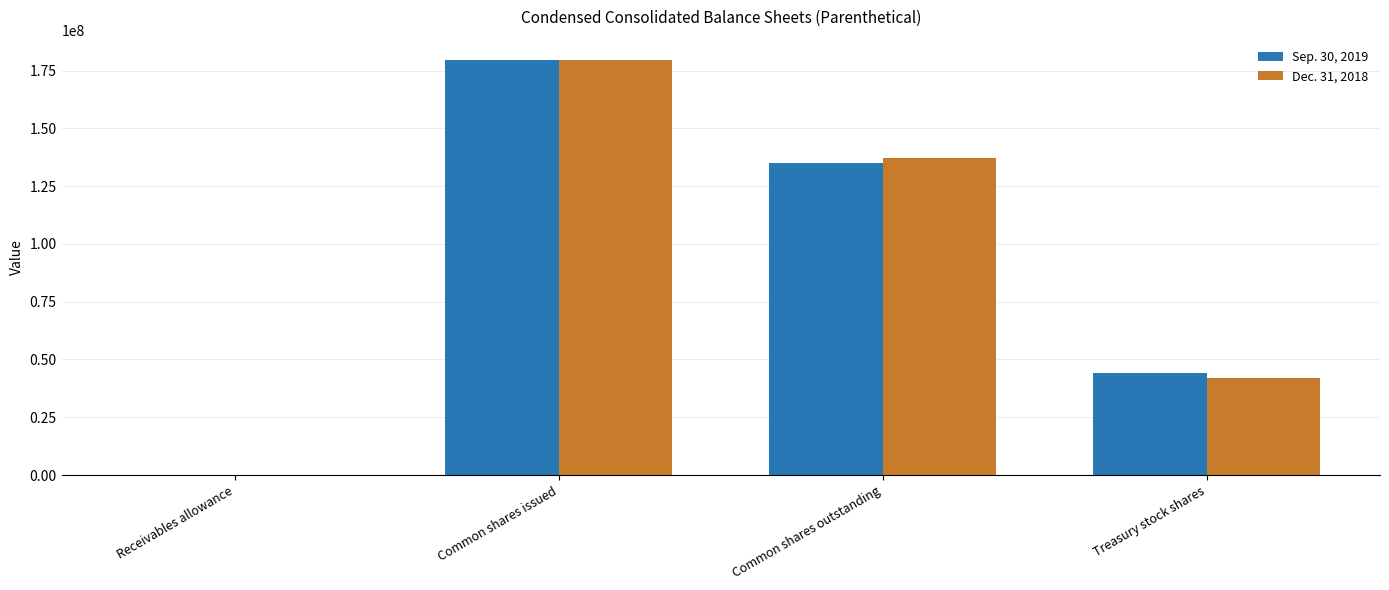

At which label does Dec. 31, 2018 reach its peak?

Common shares issued